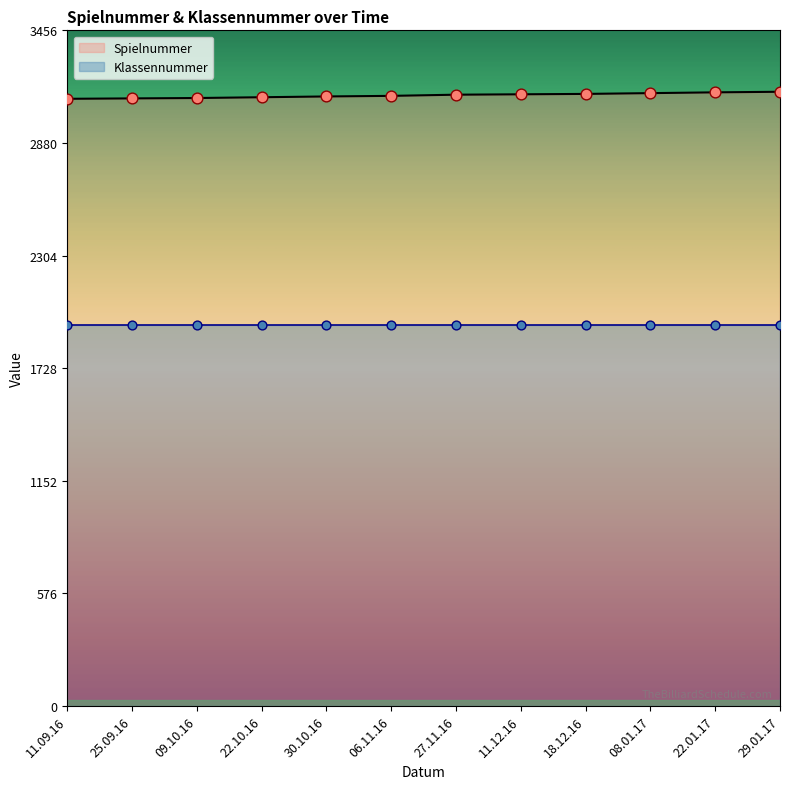

What is the change in value from 22.10.16 to 27.11.16?

+13